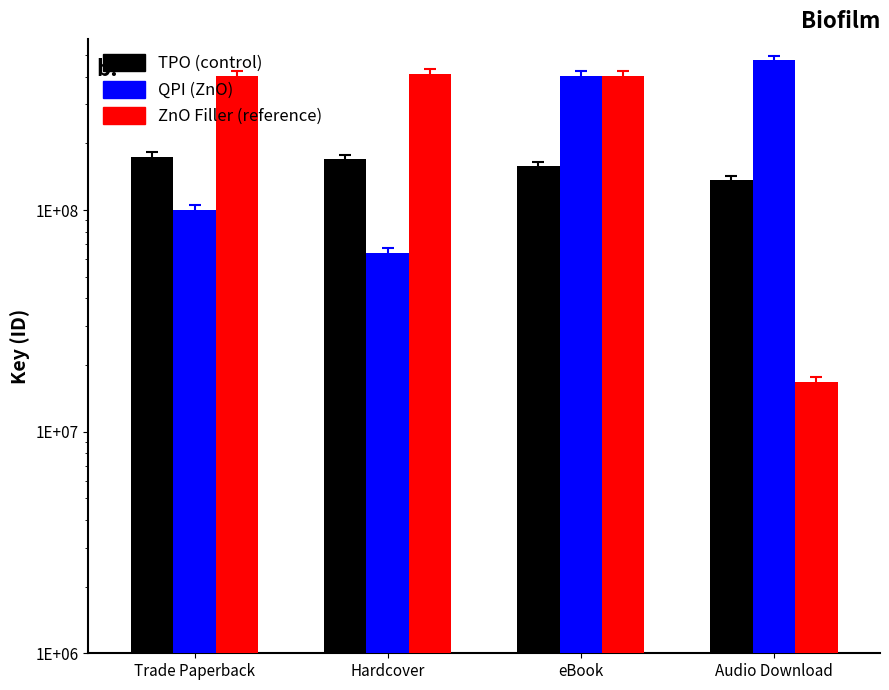

Reading left to right, extract all data points from this chart.

TPO (control): 174414878	169431562	157675937	136321691
QPI (ZnO): 100366980	64324837	403687606	473803894
ZnO Filler (reference): 403685668	412415838	403385077	16756568